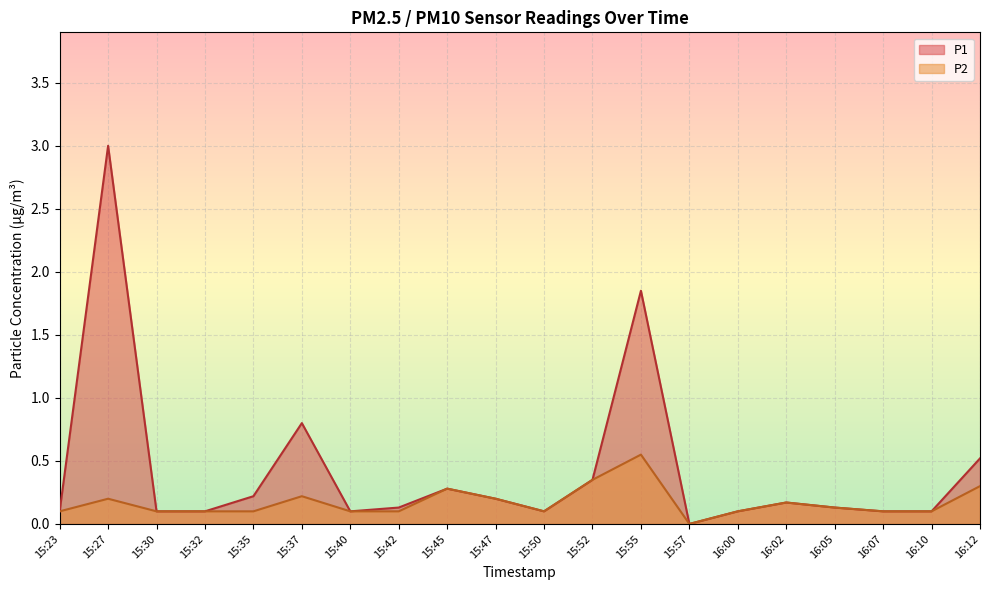

What are all the series names shown in the legend?

P1, P2